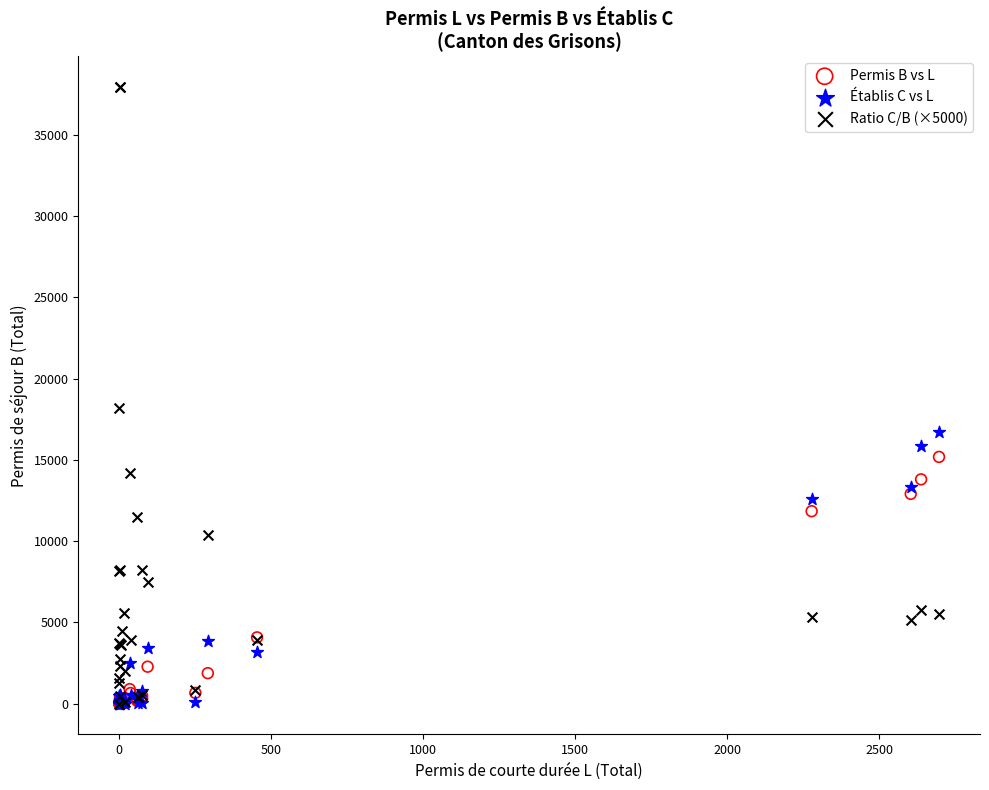

Across all series, what Y value is closest to 18964?

18181.8